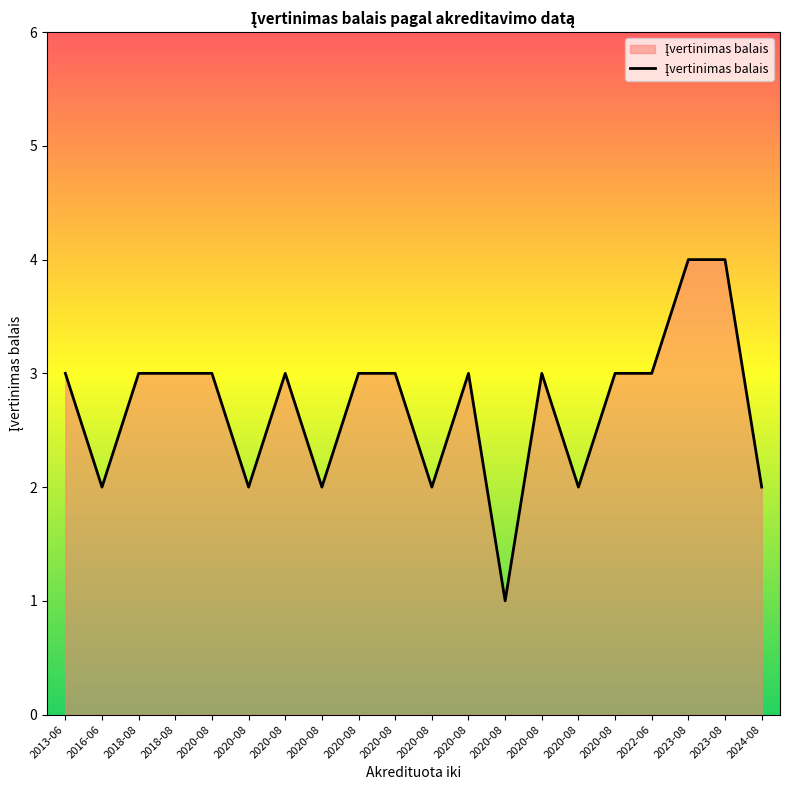

How many lines are shown in the chart?

1